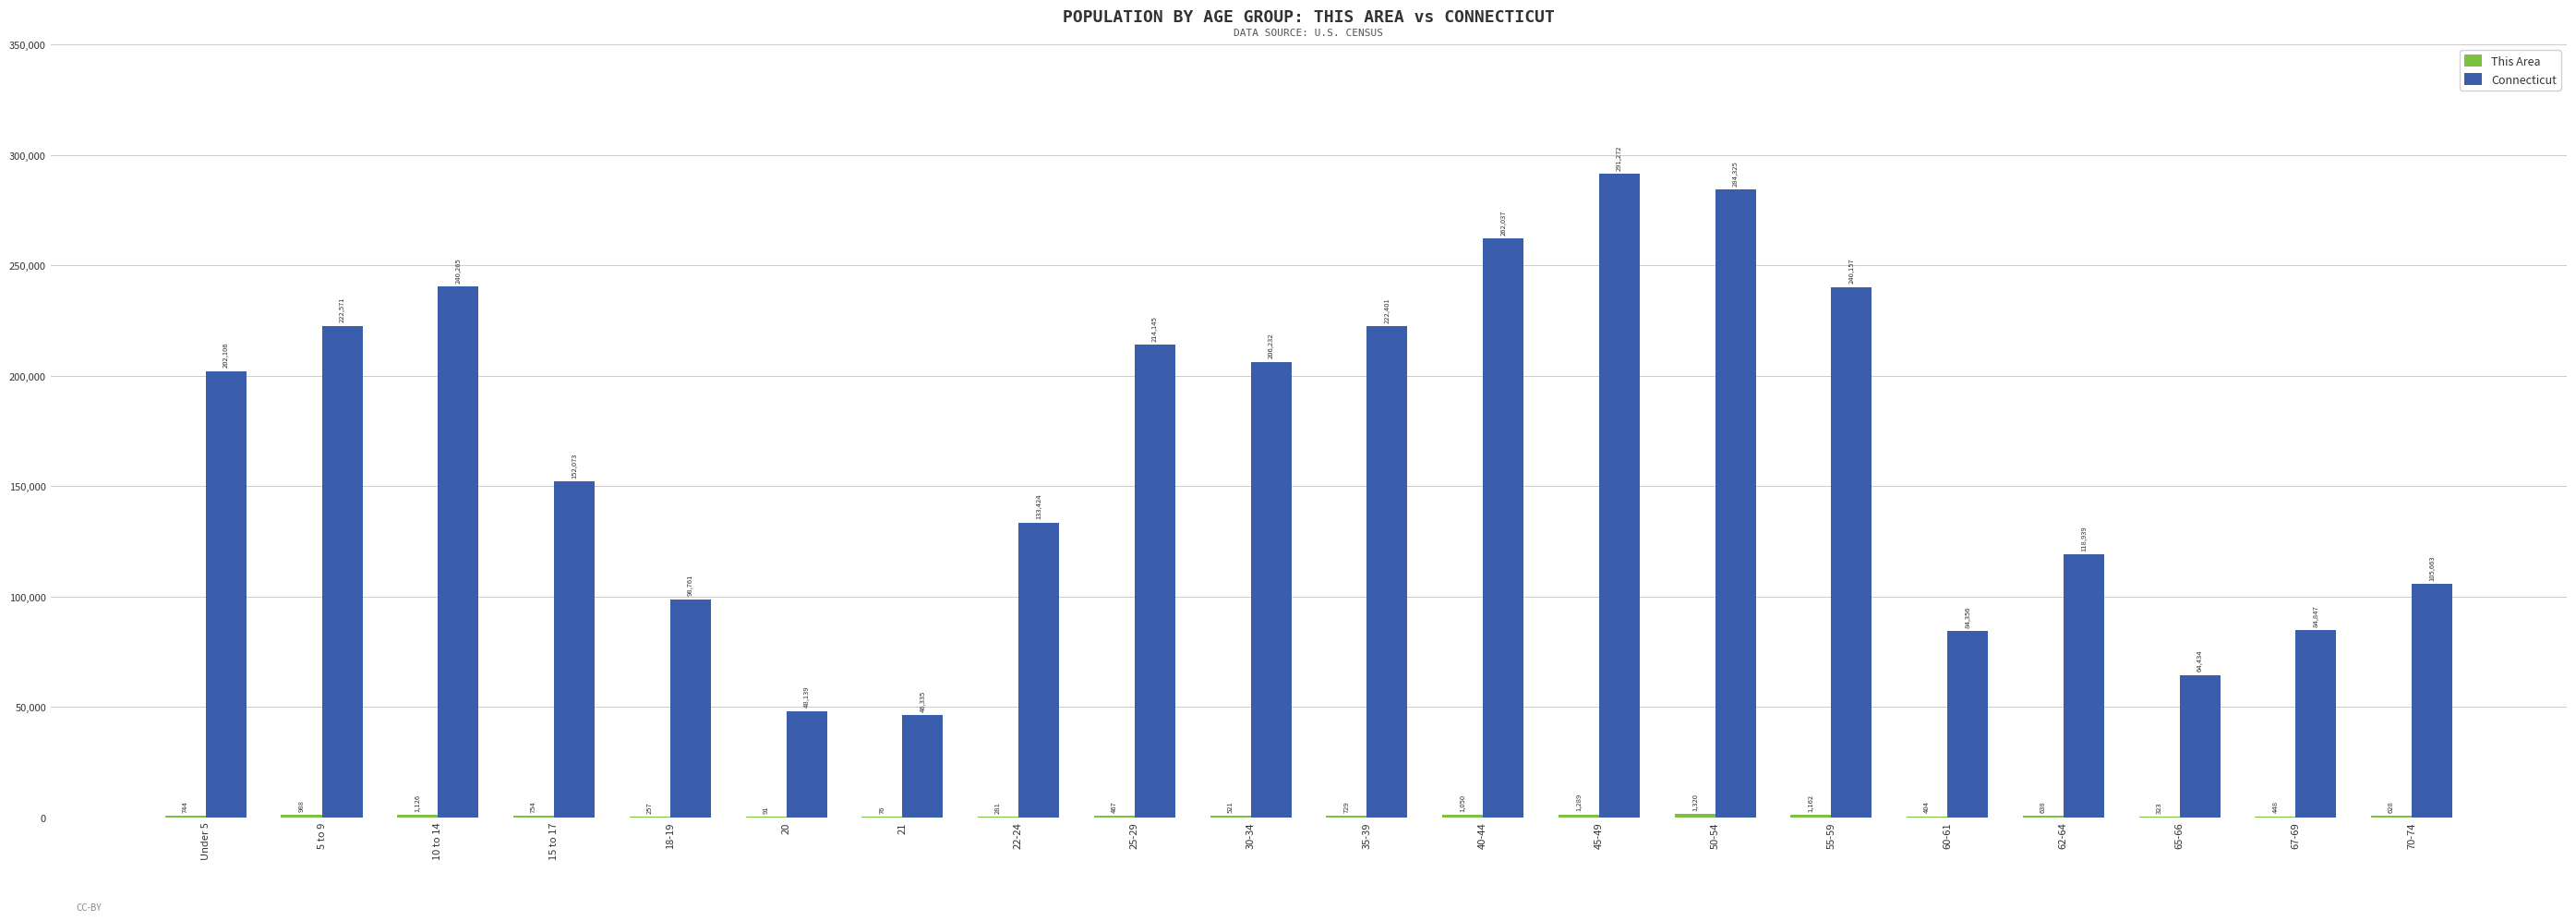

At which category does the chart reach its peak across all series?

45-49